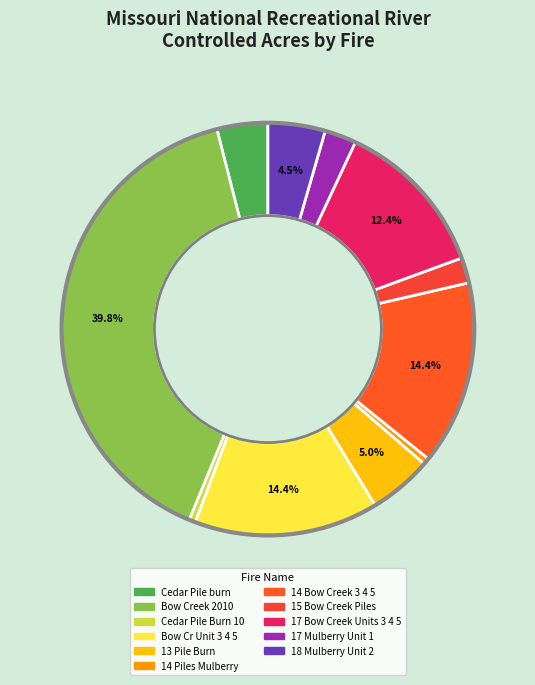

Does Cedar Pile burn account for over 50% of the chart?

No